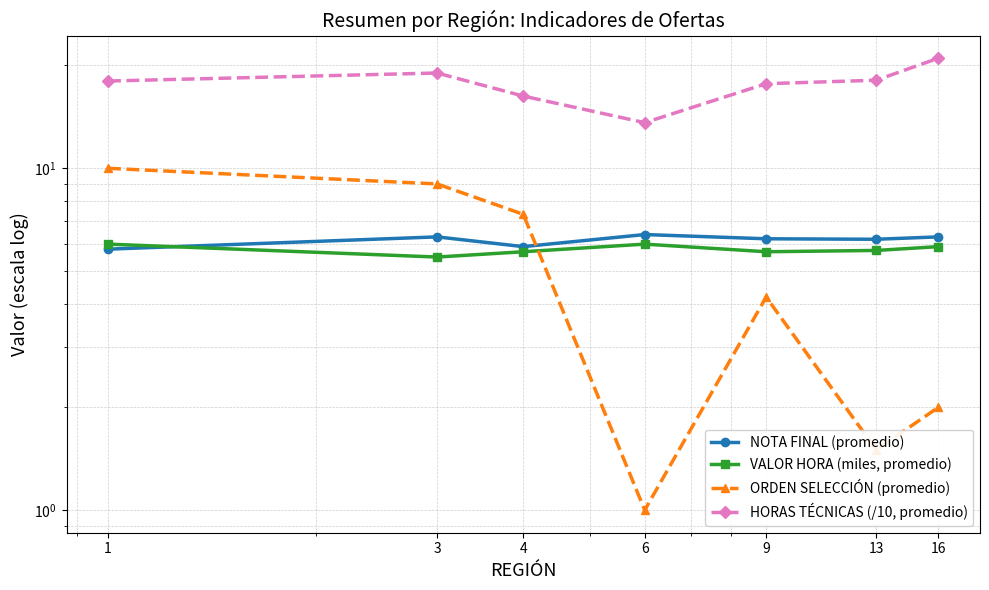

Rank the series at 3 from lowest to highest value.

VALOR HORA (miles, promedio), NOTA FINAL (promedio), ORDEN SELECCIÓN (promedio), HORAS TÉCNICAS (/10, promedio)